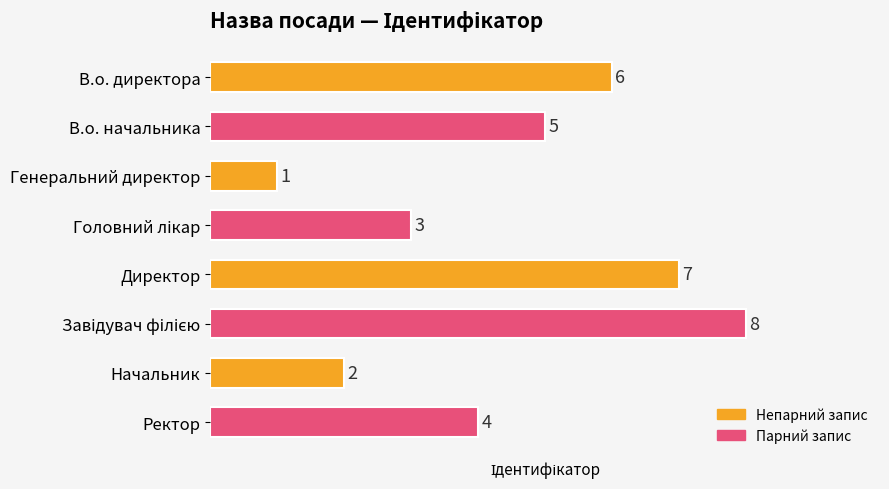

What is the smallest value displayed?

1